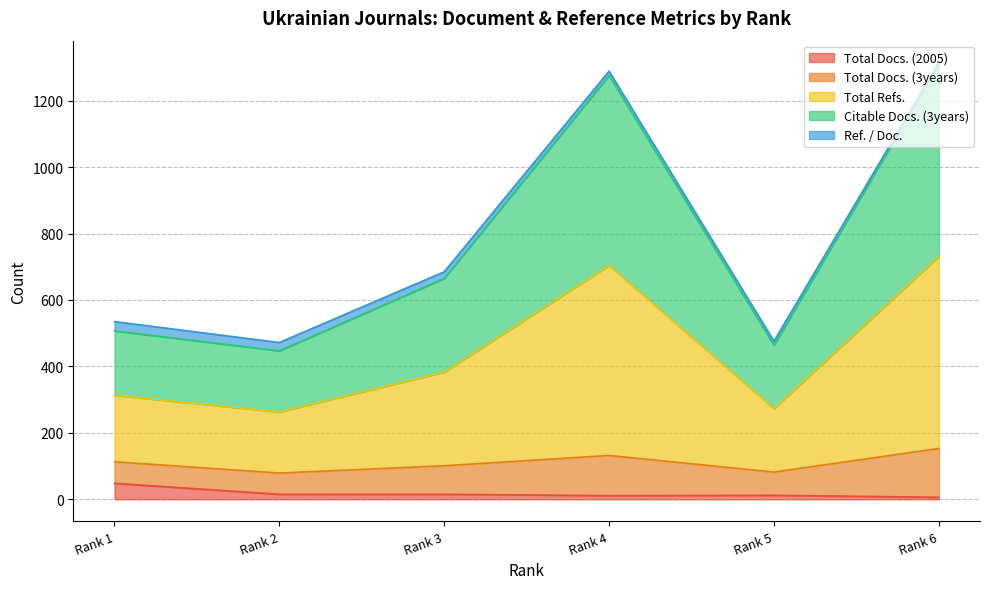

What is the highest value of the Total Docs. (2005) series?

48